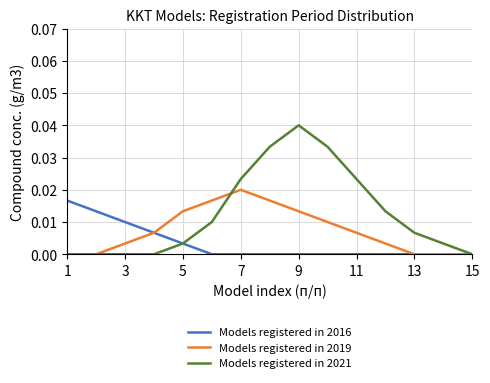

Rank the series by their maximum value, from lowest to highest.

Models registered in 2016, Models registered in 2019, Models registered in 2021